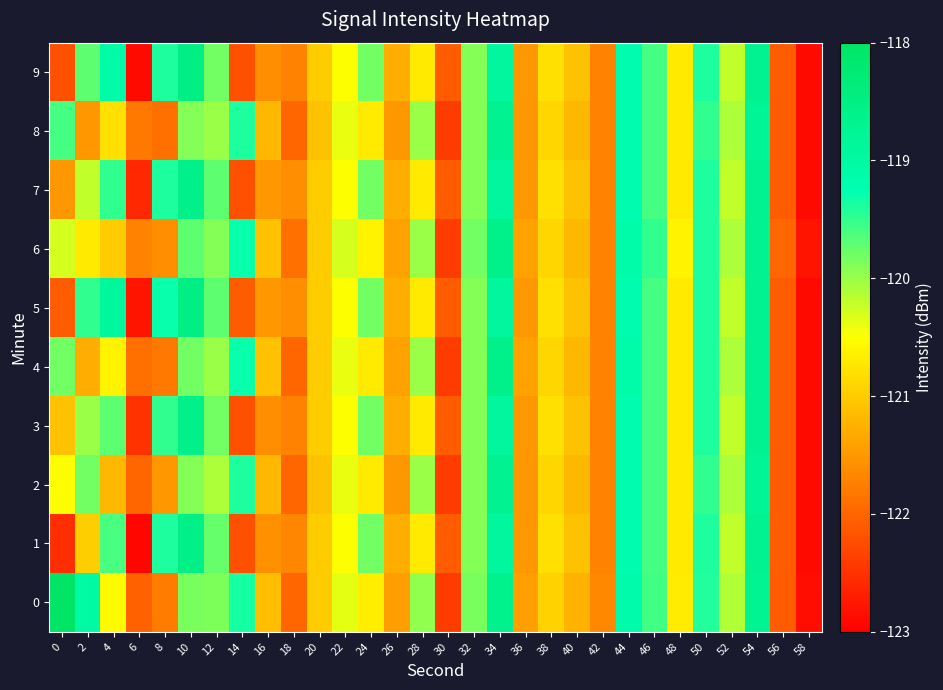

What is the spread (max minus min) of values at 24?

0.9